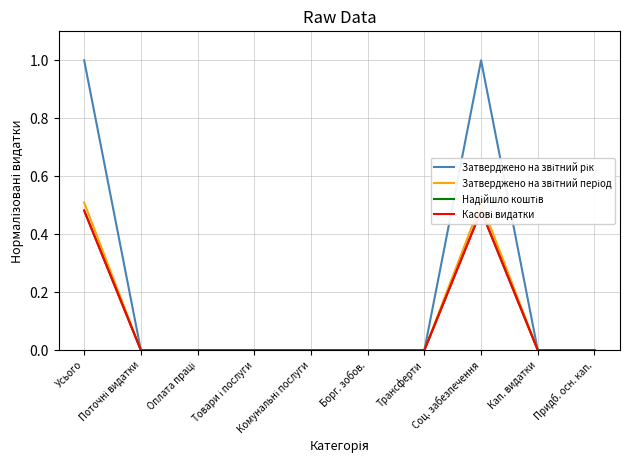

At Придб. осн. кап., list the series in order from largest to smallest.

Затверджено на звітний рік, Затверджено на звітний період, Надійшло коштів, Касові видатки